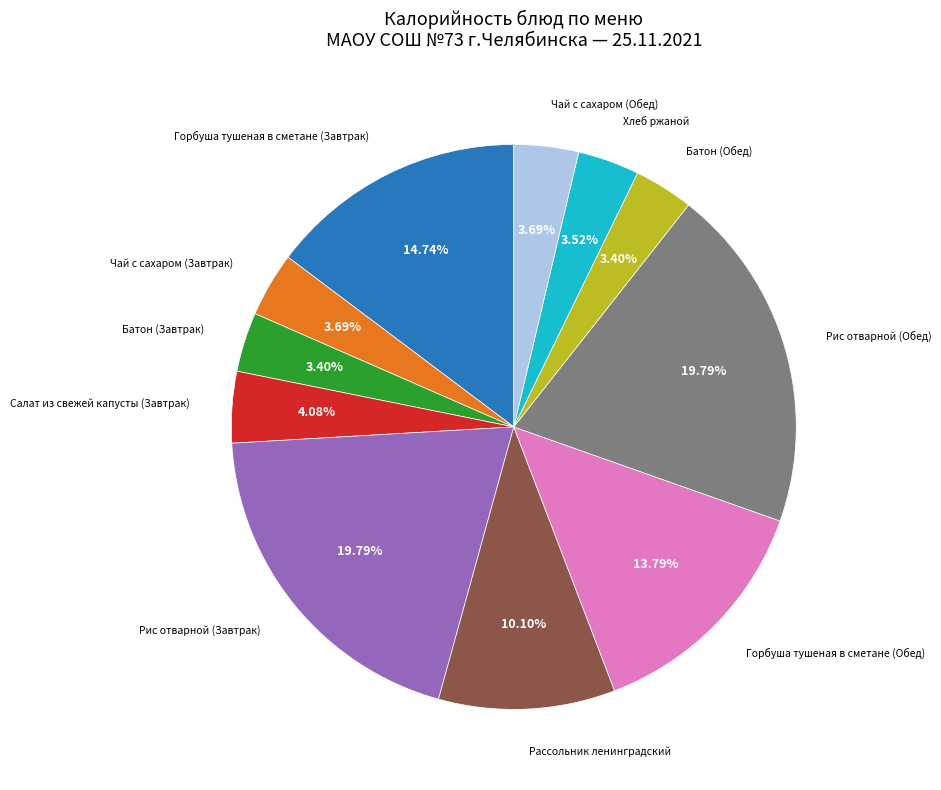

Does any single category account for the majority?

No